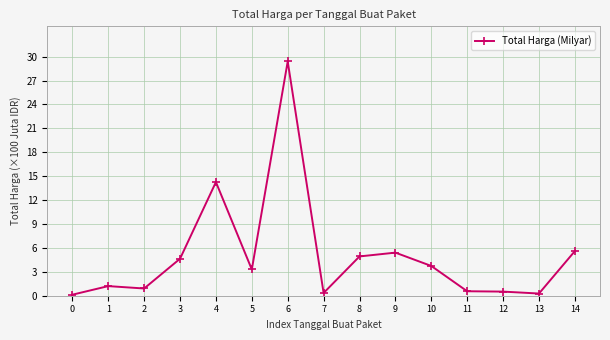

Which label corresponds to the largest value in the chart?

6